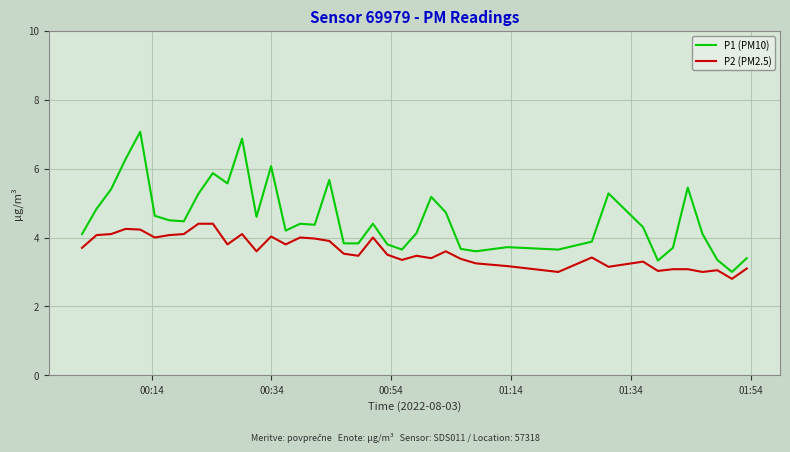

True or false: P1 (PM10) and P2 (PM2.5) cross at least once.

False